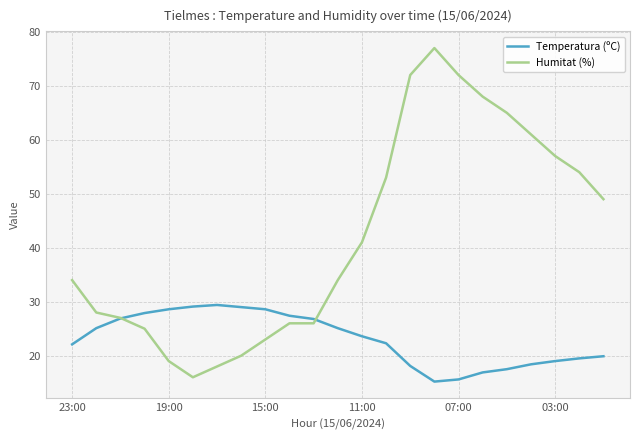

Which series has the largest total across all categories?

Humitat (%)